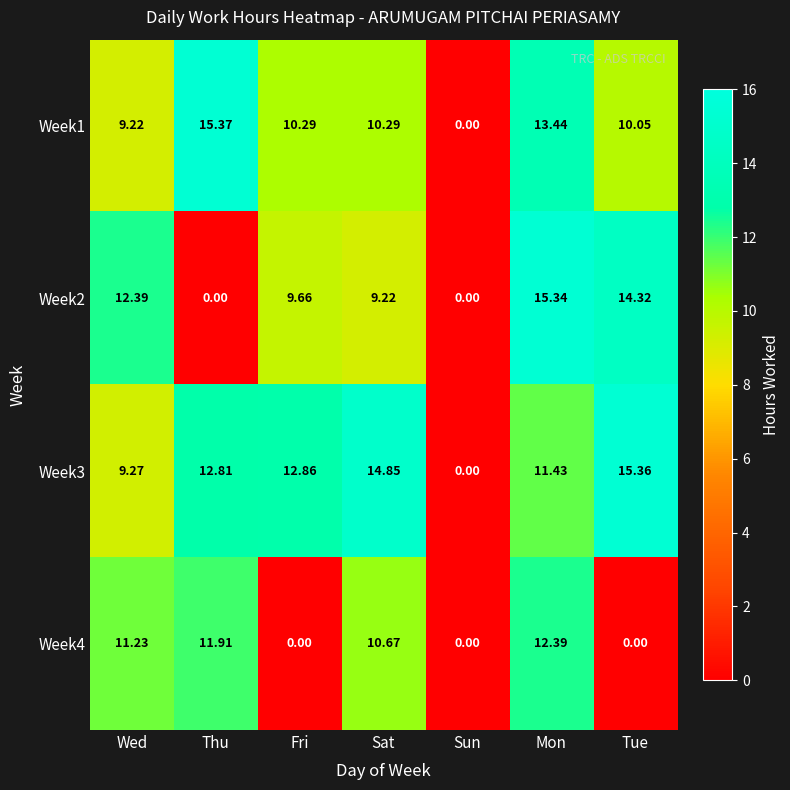

Which label corresponds to the largest value in the chart?

Thu